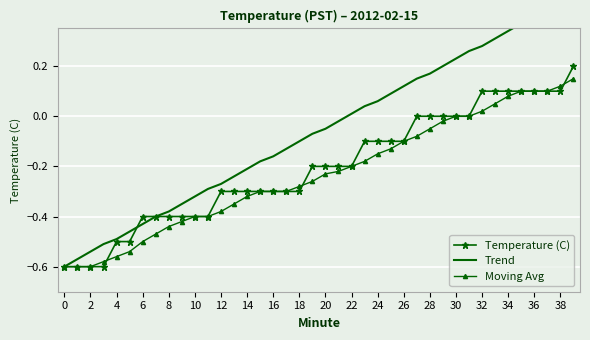

The value of Temperature (C) at 10 is -0.6. True or false?

False